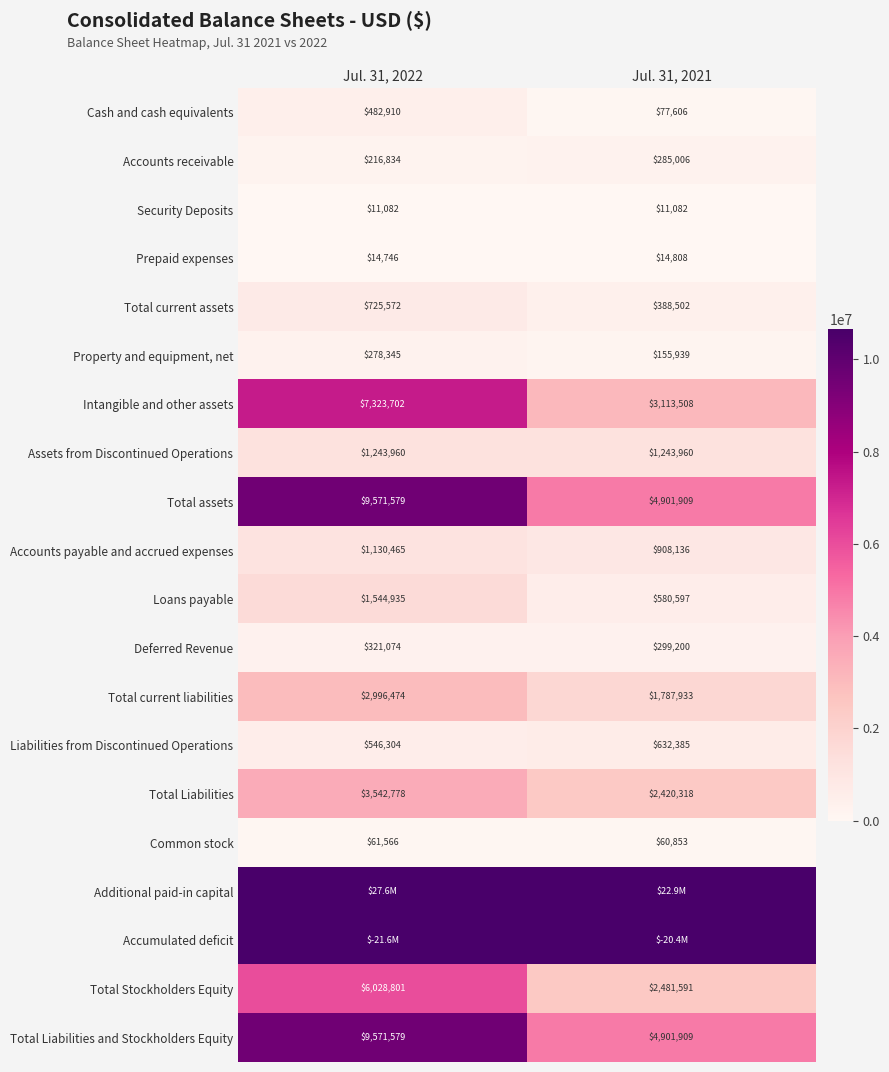

What is the sum of the Deferred Revenue values at Jul. 31, 2021 and Jul. 31, 2022?

620274